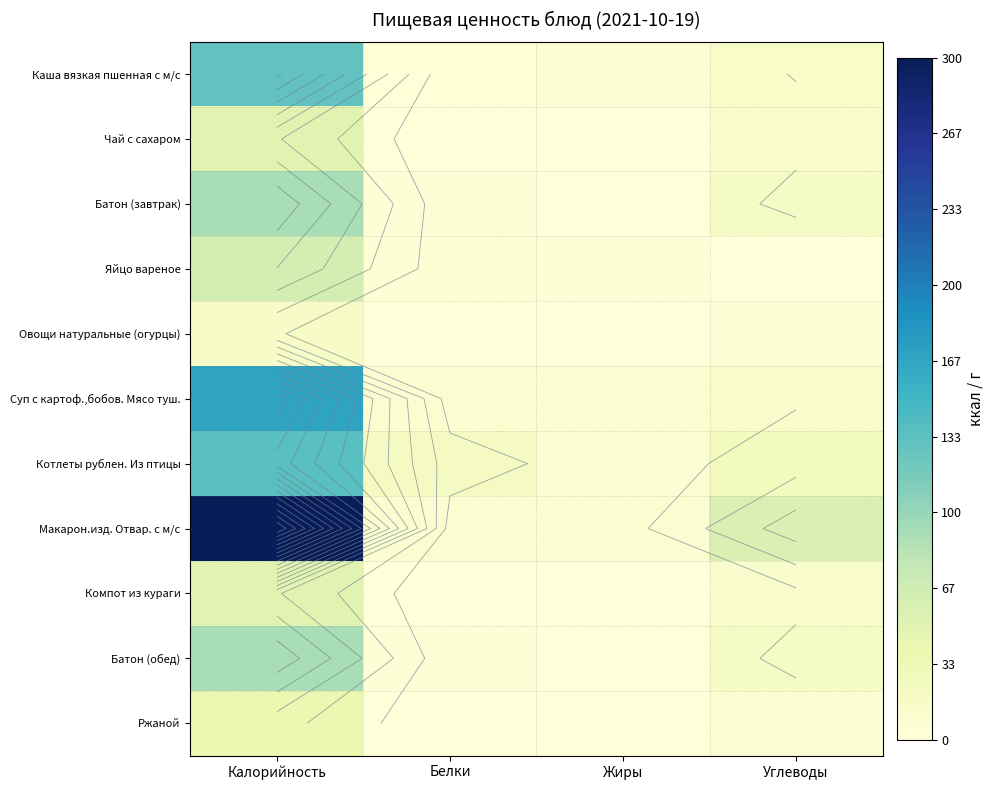

At which category does the chart reach its minimum across all series?

Жиры